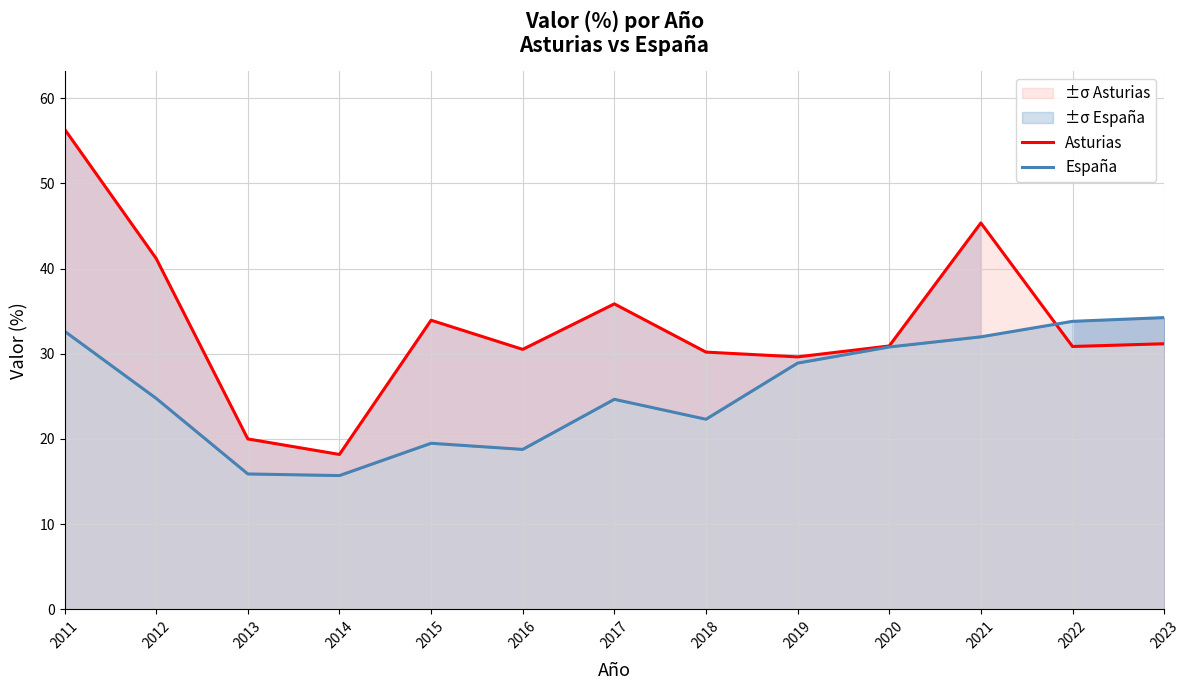

True or false: Asturias has a value of 66.8 at 2021.

False